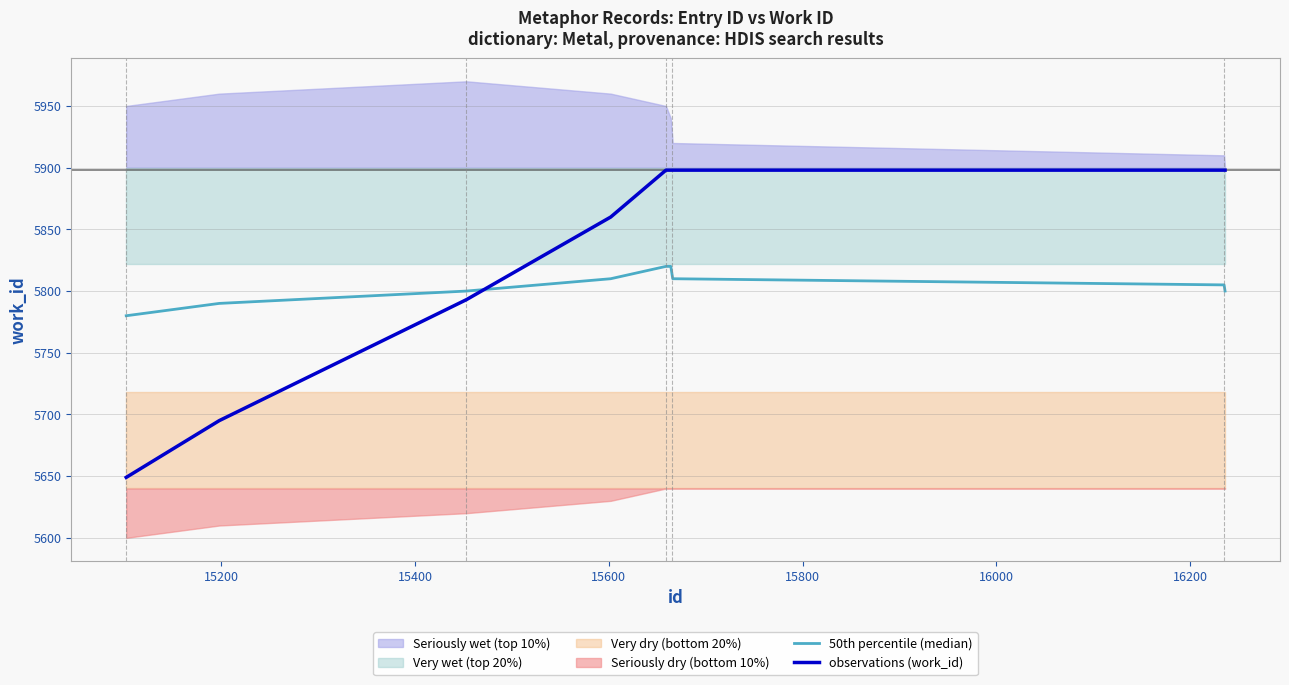

True or false: observations (work_id) and 50th percentile (median) cross at least once.

True